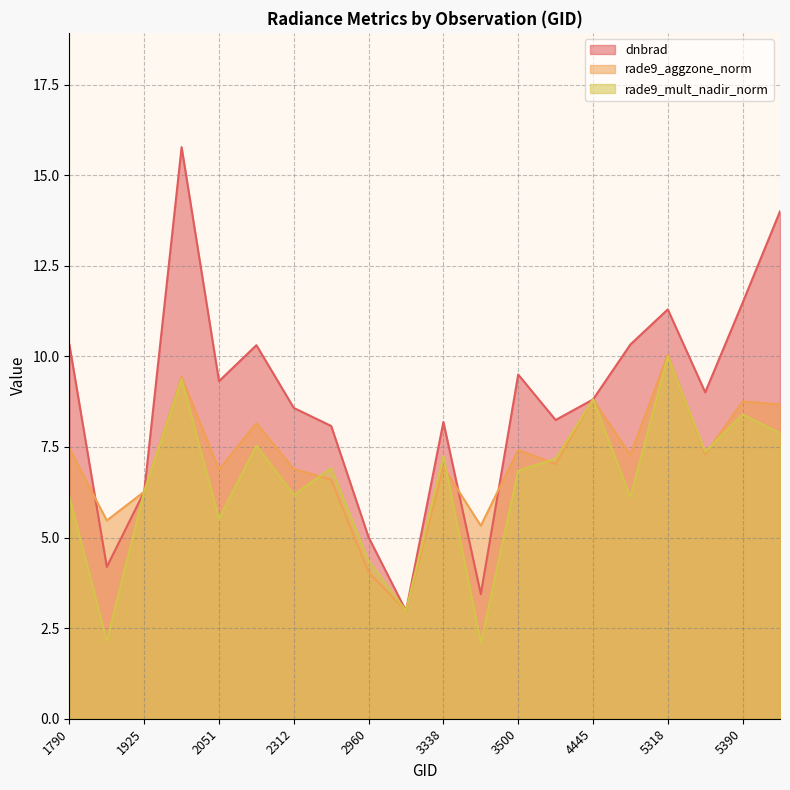

Where is rade9_aggzone_norm nearest to the value 6?

1925